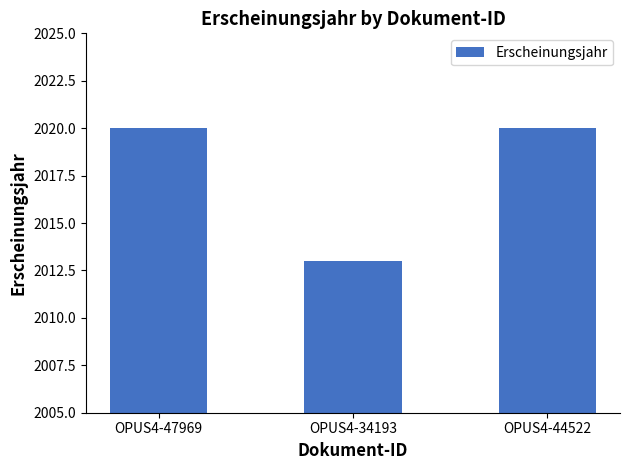

How many bars are there in total?

3